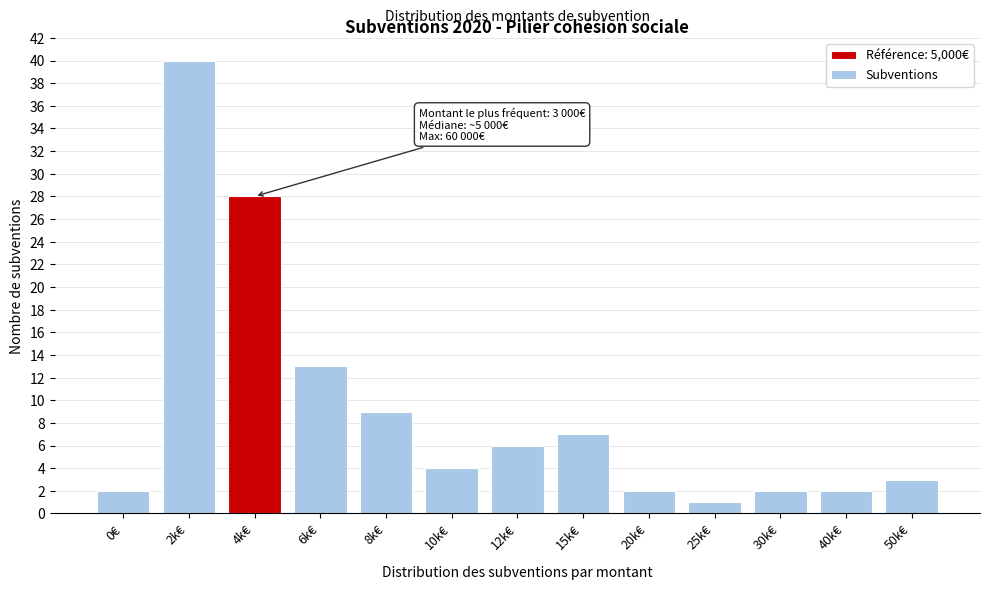

Reading right to left, what are all the values shown in this chart?

50k€=3	40k€=2	30k€=2	25k€=1	20k€=2	15k€=7	12k€=6	10k€=4	8k€=9	6k€=13	4k€=28	2k€=40	0€=2